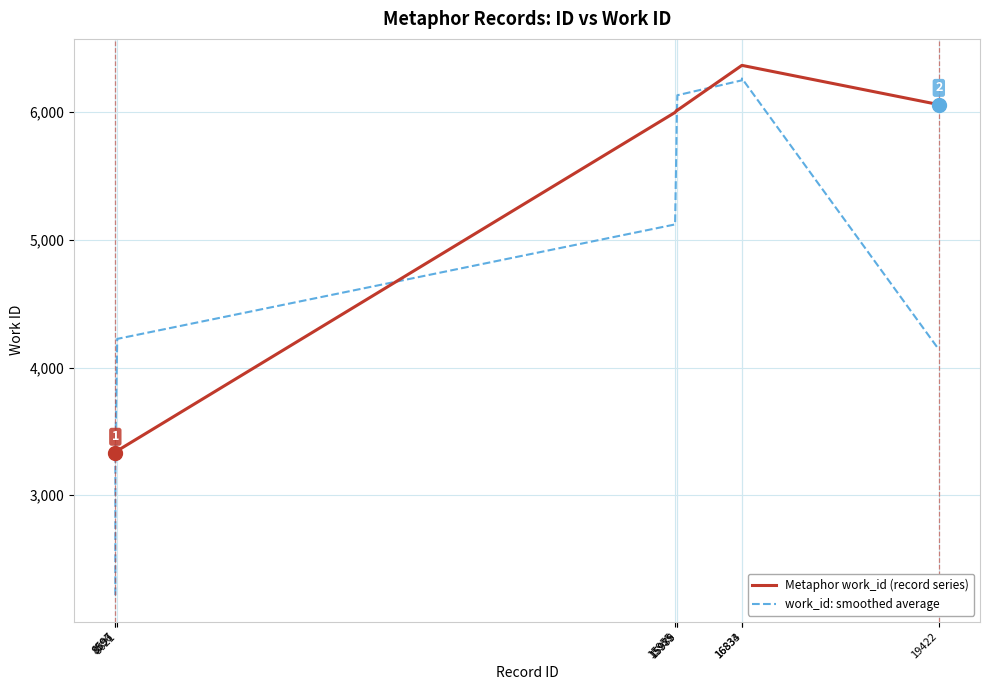

Where does the Metaphor work_id (record series) series first go above 6014?

15979